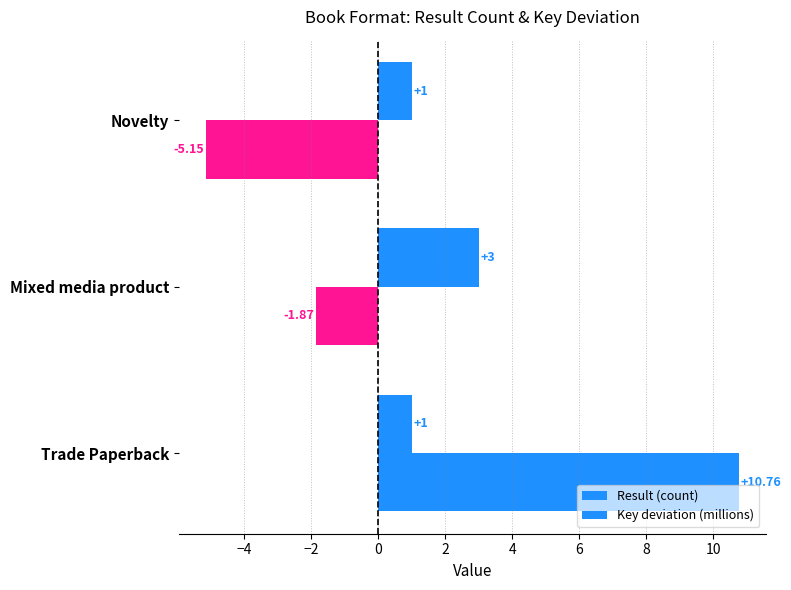

Rank the series by their maximum value, from highest to lowest.

Key deviation (millions), Result (count)